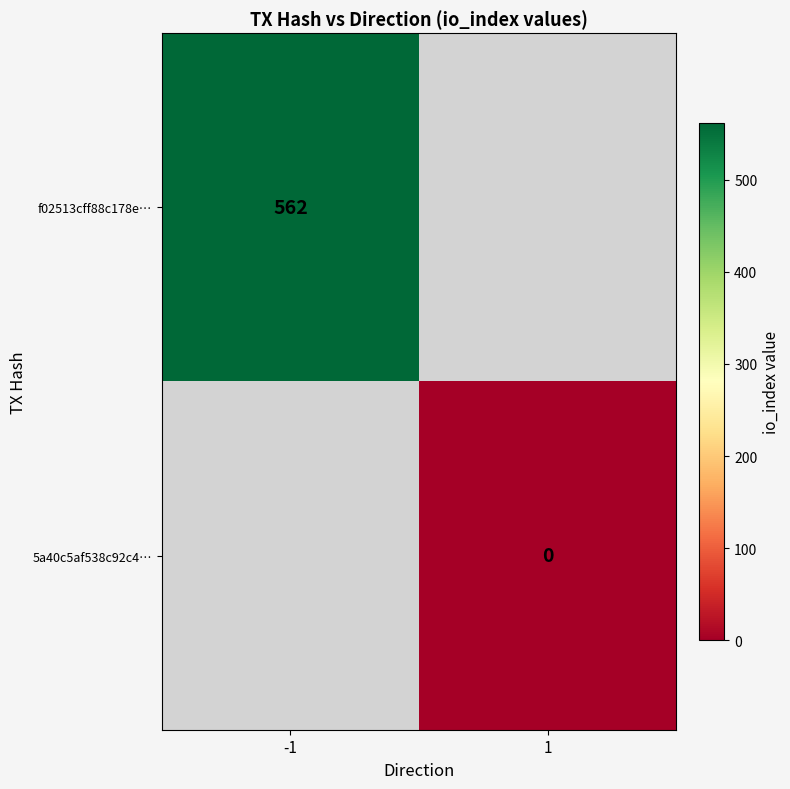

List the series in order of their peak value, highest first.

f02513cff88c178e…, 5a40c5af538c92c4…